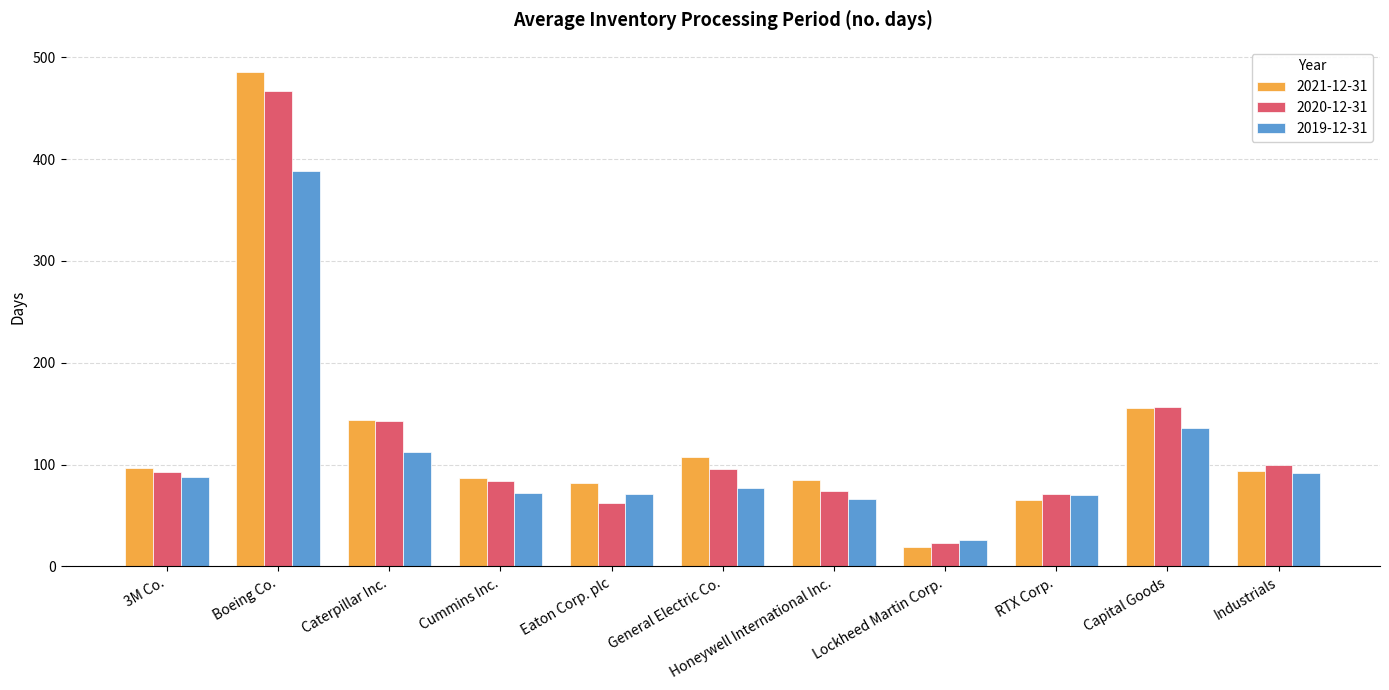

Where does the 2021-12-31 series first go above 94?

3M Co.